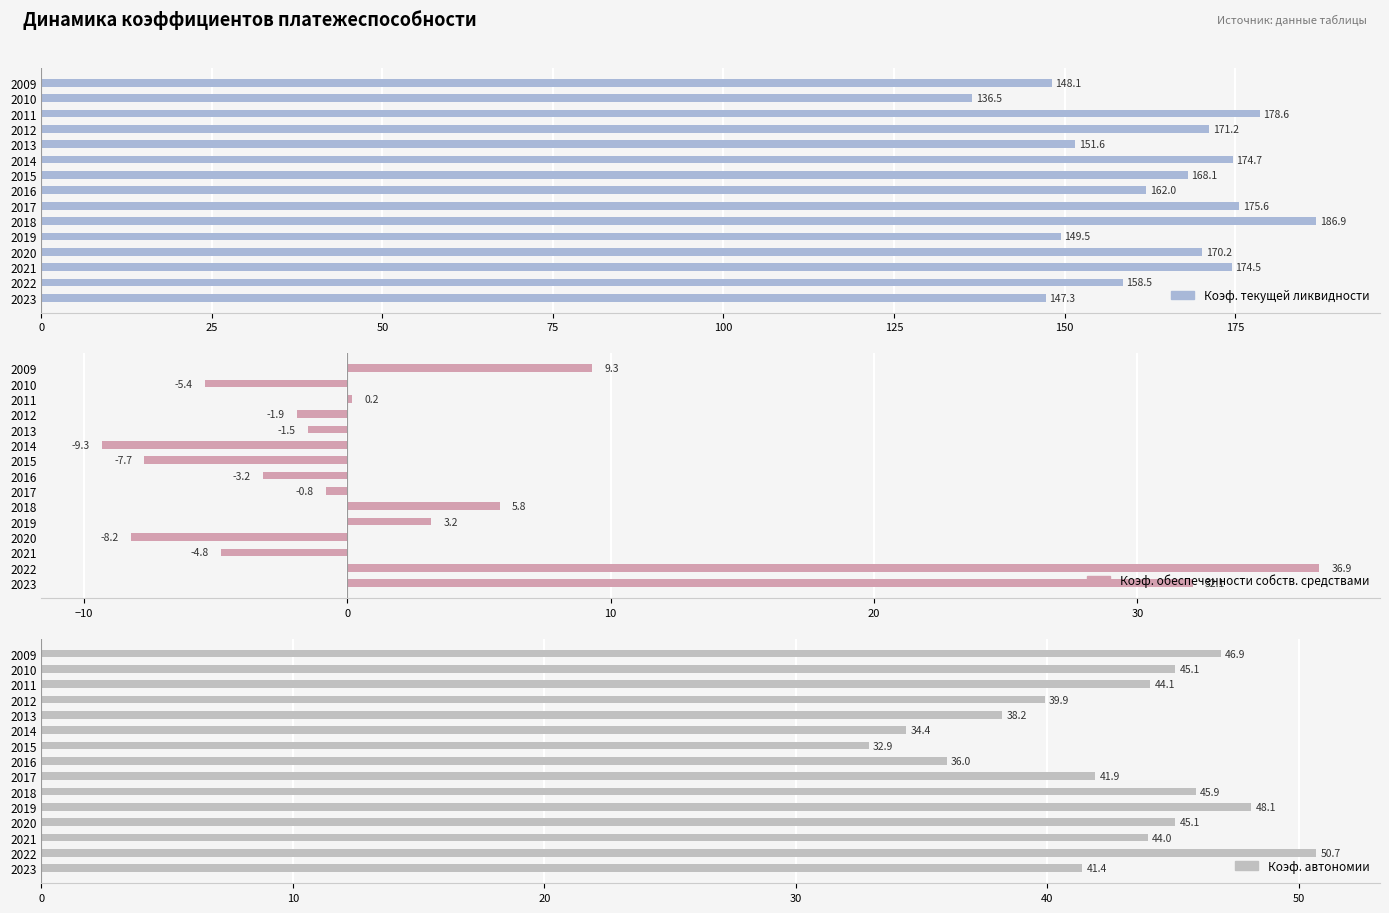

At 2010, list the series in order from largest to smallest.

Коэффициент текущей ликвидности, Коэффициент автономии, Коэффициент обеспеченности собственными средствами